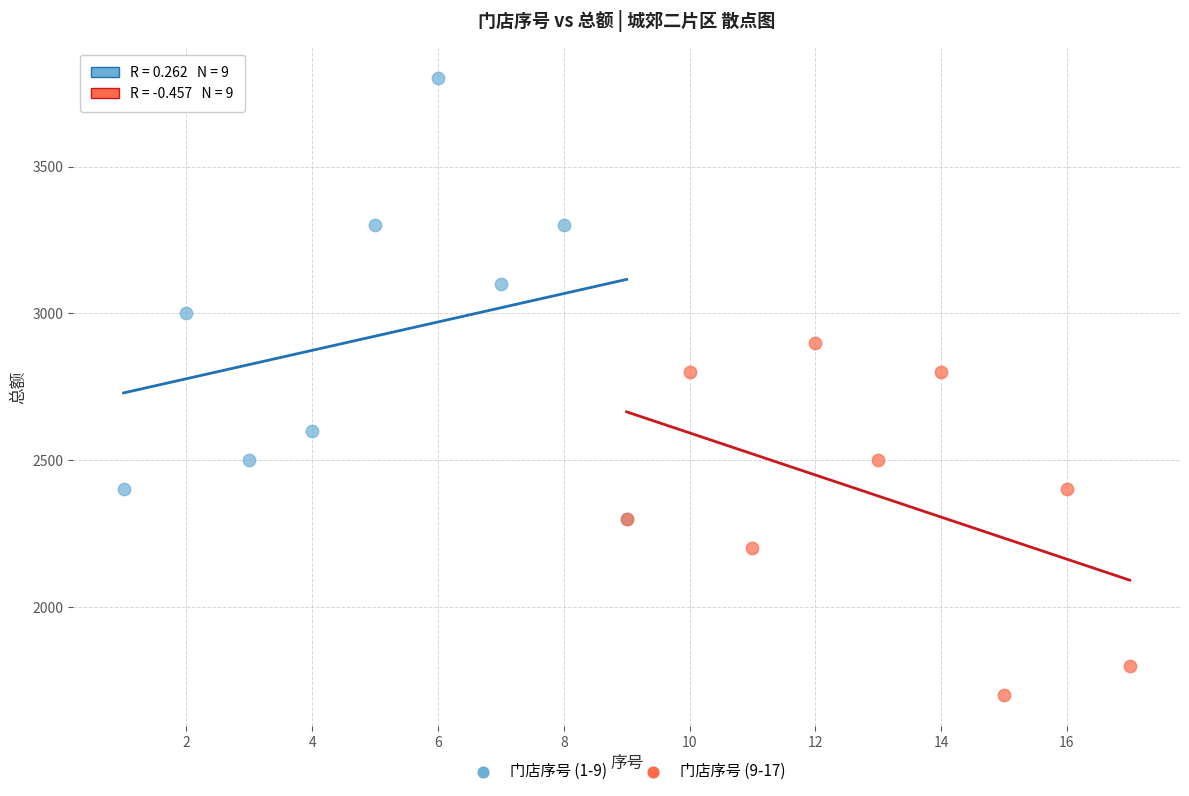

Which series has the widest spread of Y values?

门店序号 (1-9)